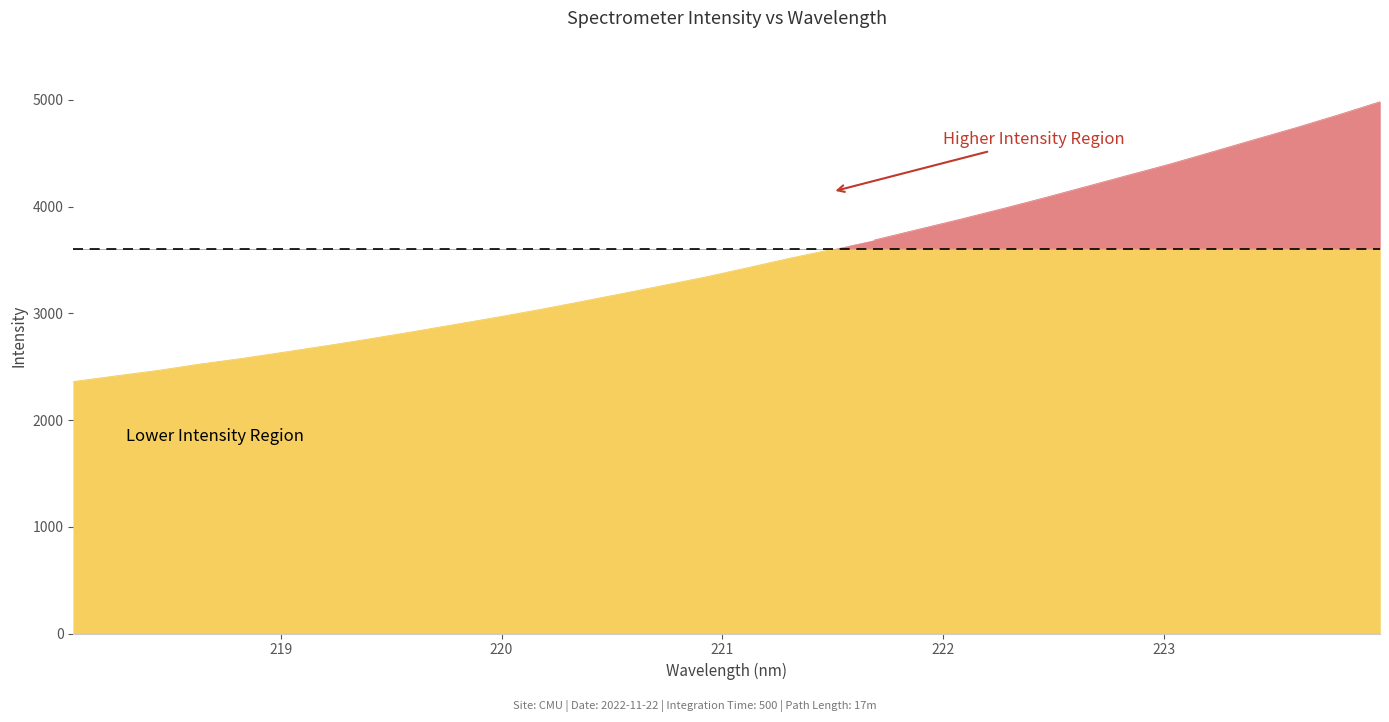

Is it true that the value at 220.3533 is 5366.2?

False